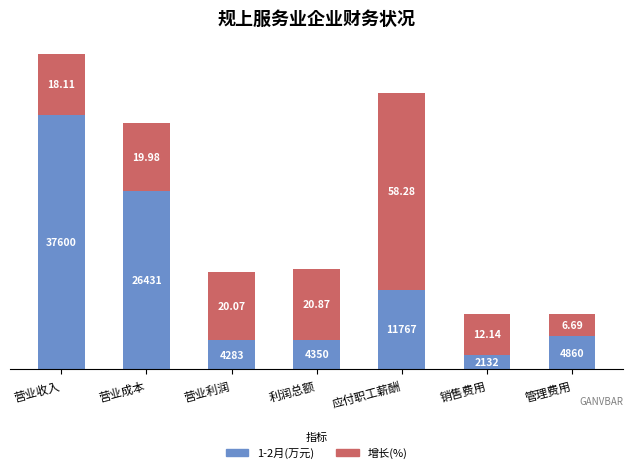

Which category has the lowest value in the 1-2月(万元) series?

销售费用